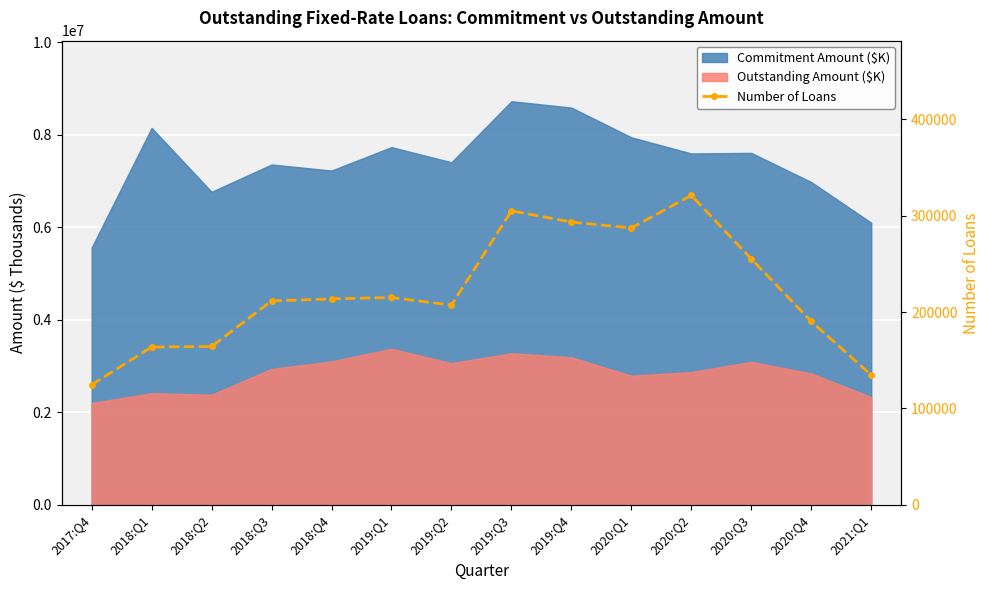

Reading right to left, extract all data points from this chart.

134602	190292	255143	321012	287215	293365	304944	207179	215101	213644	211500	164296	163716	124582